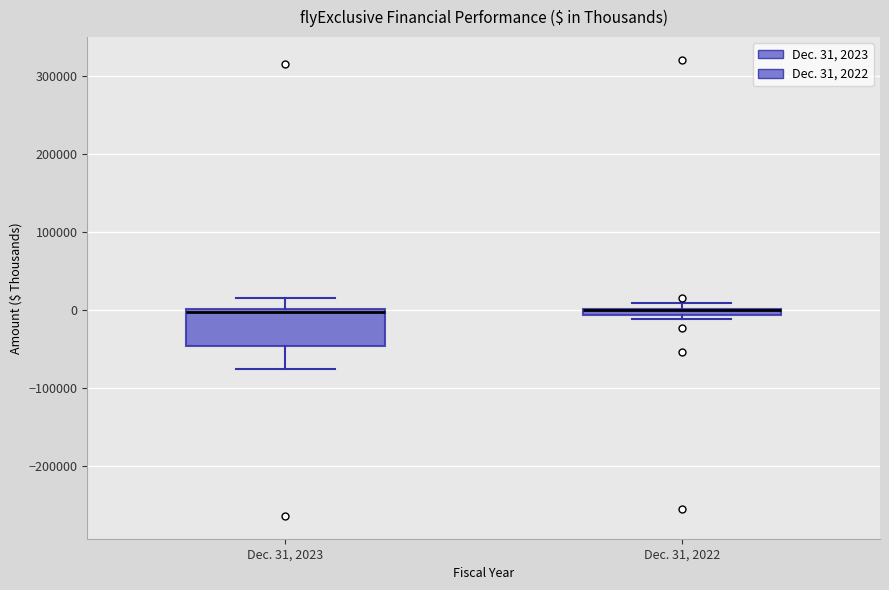

Where does the upper whisker of the box for Dec. 31, 2023 end on the y-axis? The values are not printed on the chart, so give them approximately, as read against the axis.

10000